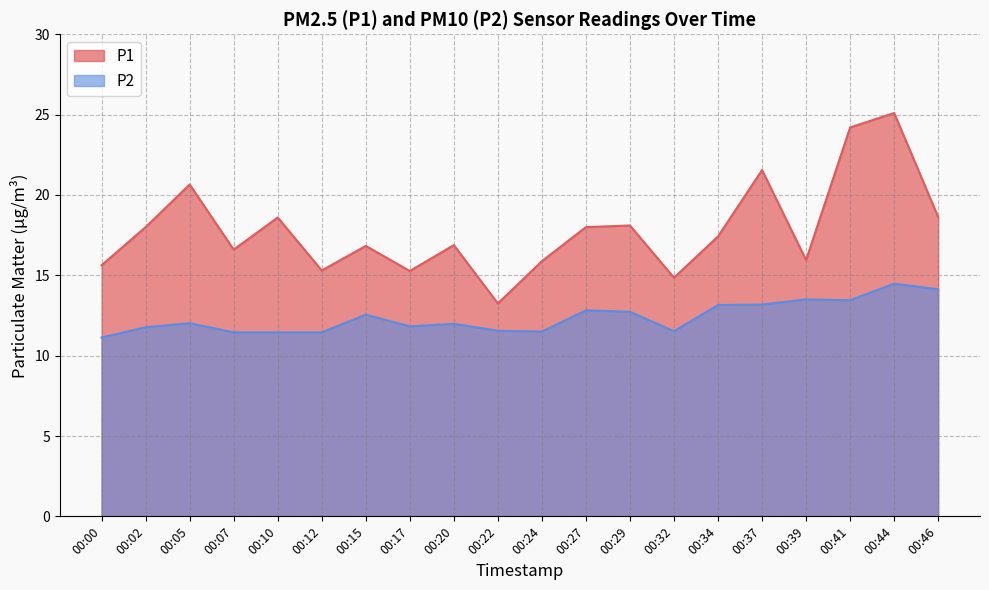

Where does the P1 series first go above 17?

00:02